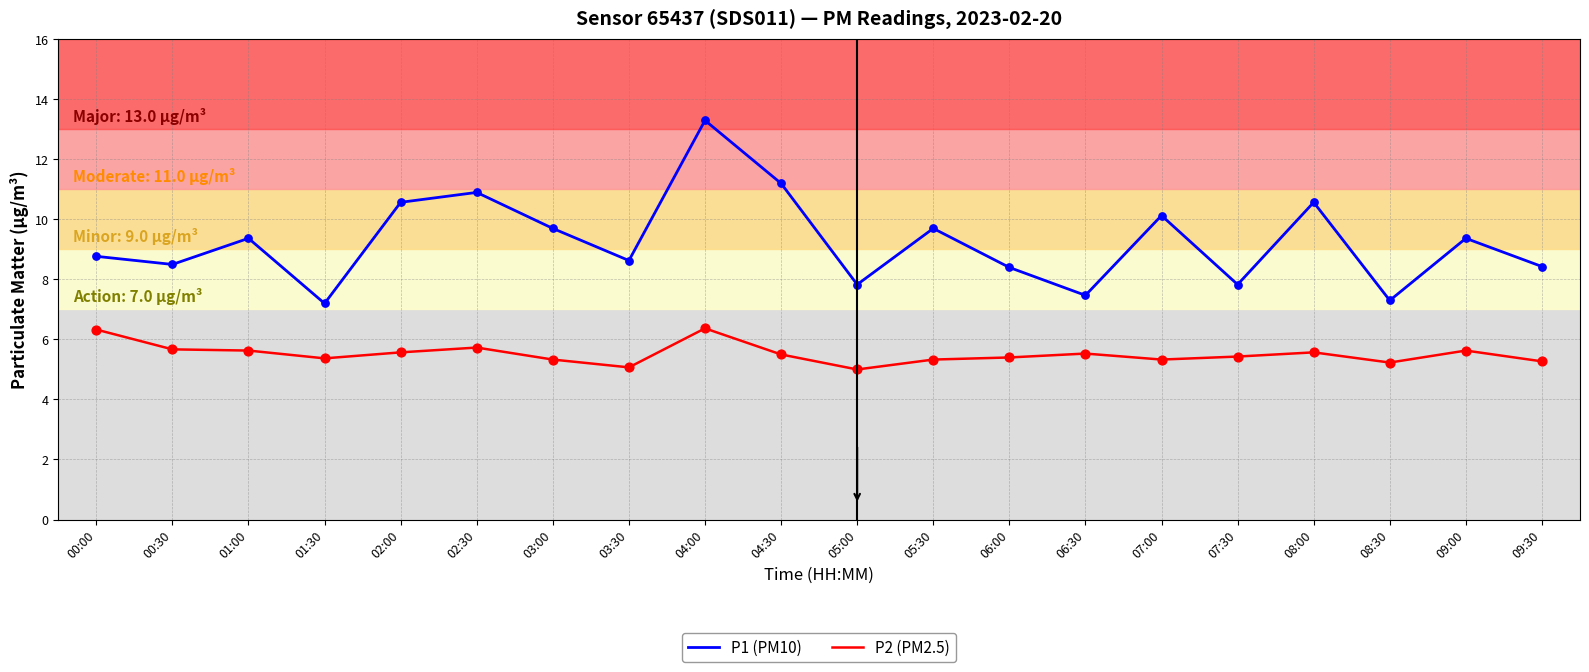

At how many categories does at least one series exceed 5?

20